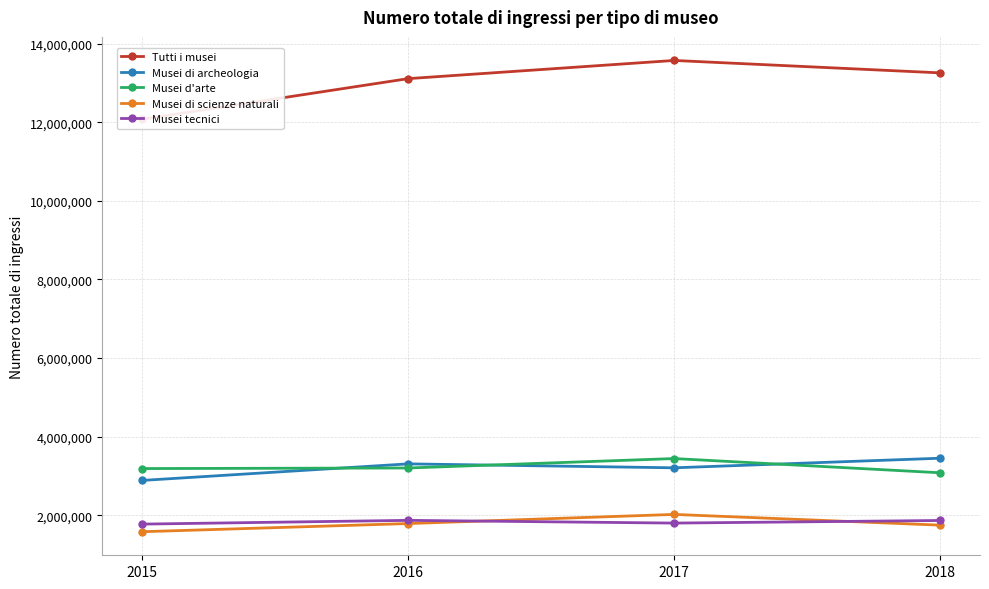

Reading left to right, list all the values displayed in this chart.

Tutti i musei: 2015=12073287	2016=13107107	2017=13569630	2018=13253486
Musei di archeologia: 2015=2885077	2016=3306378	2017=3205946	2018=3449965
Musei d'arte: 2015=3186910	2016=3201608	2017=3441536	2018=3079727
Musei di scienze naturali: 2015=1580286	2016=1787974	2017=2020204	2018=1747303
Musei tecnici: 2015=1773680	2016=1869321	2017=1799785	2018=1865946